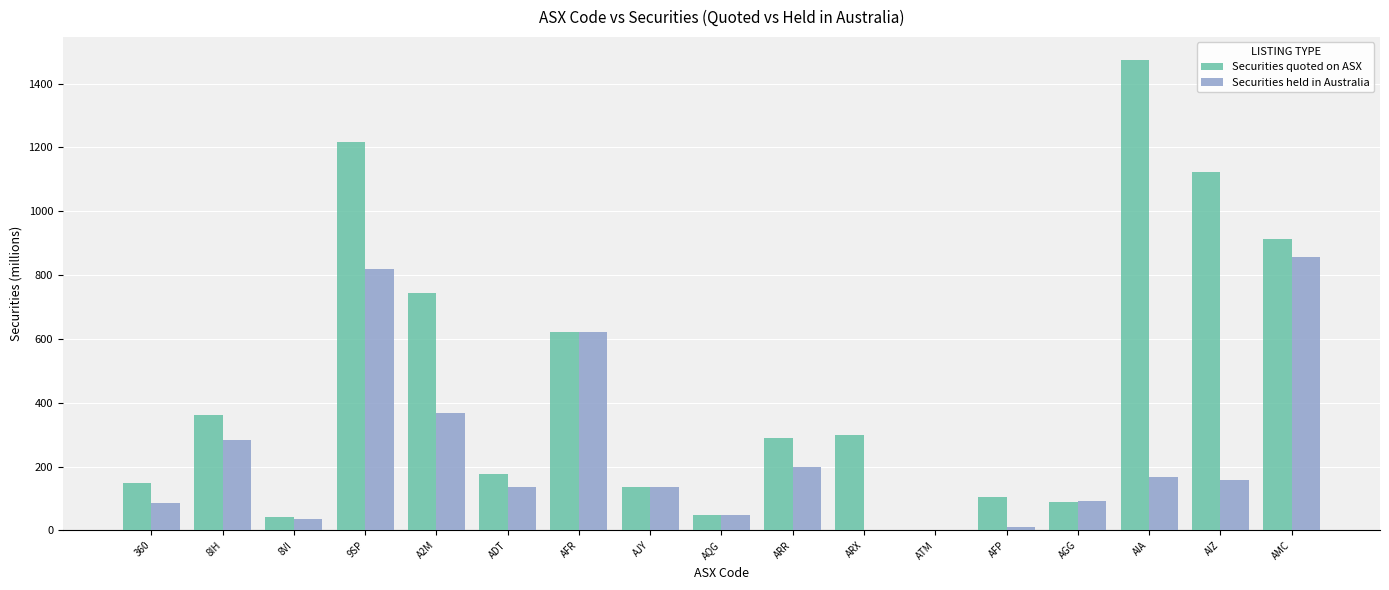

What is the sum of the Securities held in Australia values at ARX and AGG?

91.1